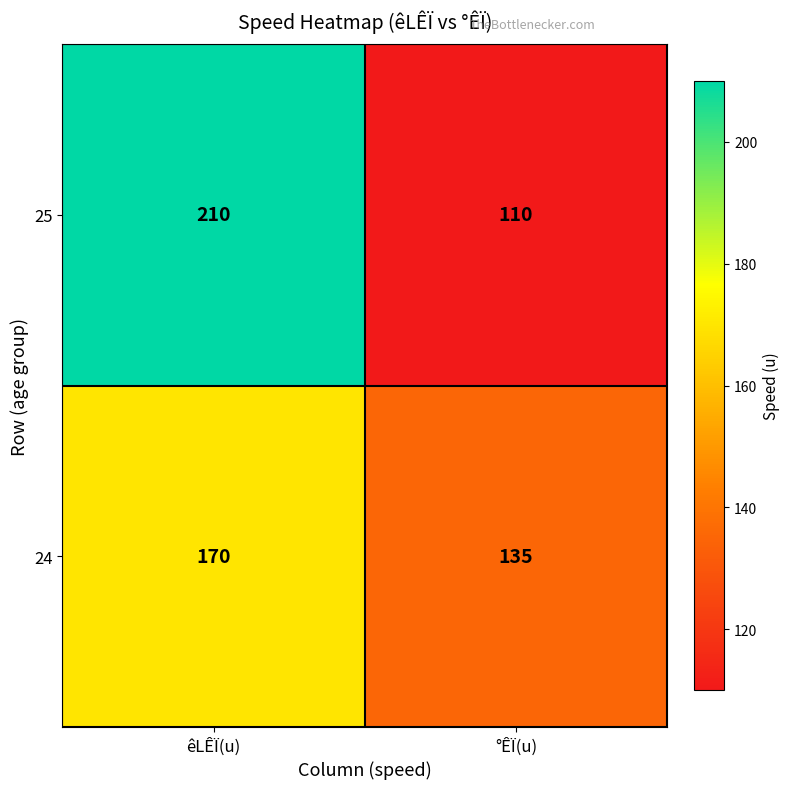

Which series changed the most between êLÊÏ(u) and °ÊÏ(u)?

25